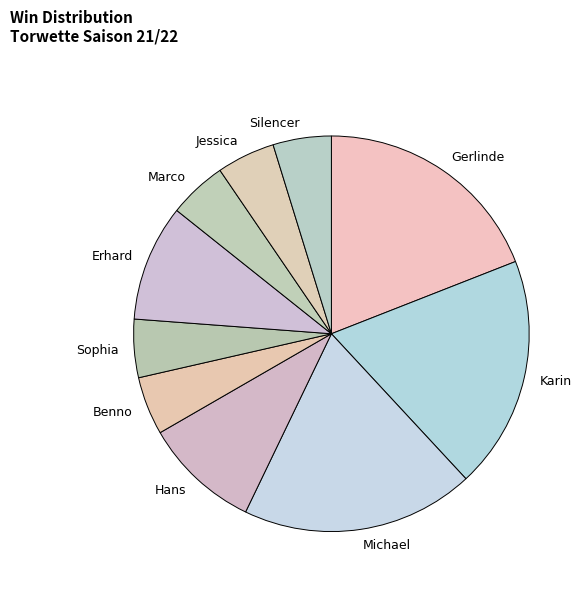

Does any single category account for the majority?

No